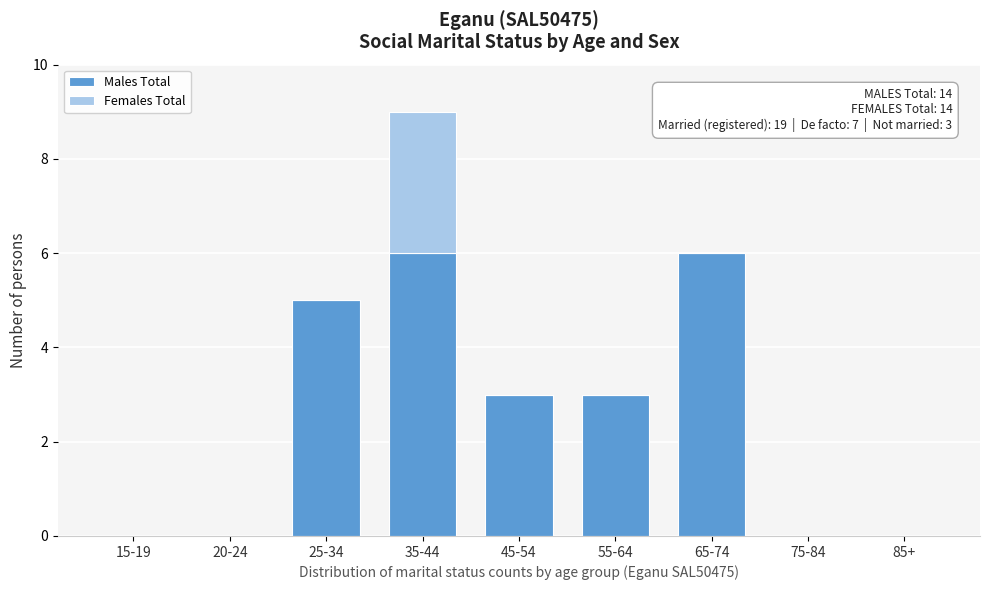

Reading left to right, list the values for the Males Total series.

15-19=0	20-24=0	25-34=5	35-44=6	45-54=3	55-64=3	65-74=6	75-84=0	85+=0